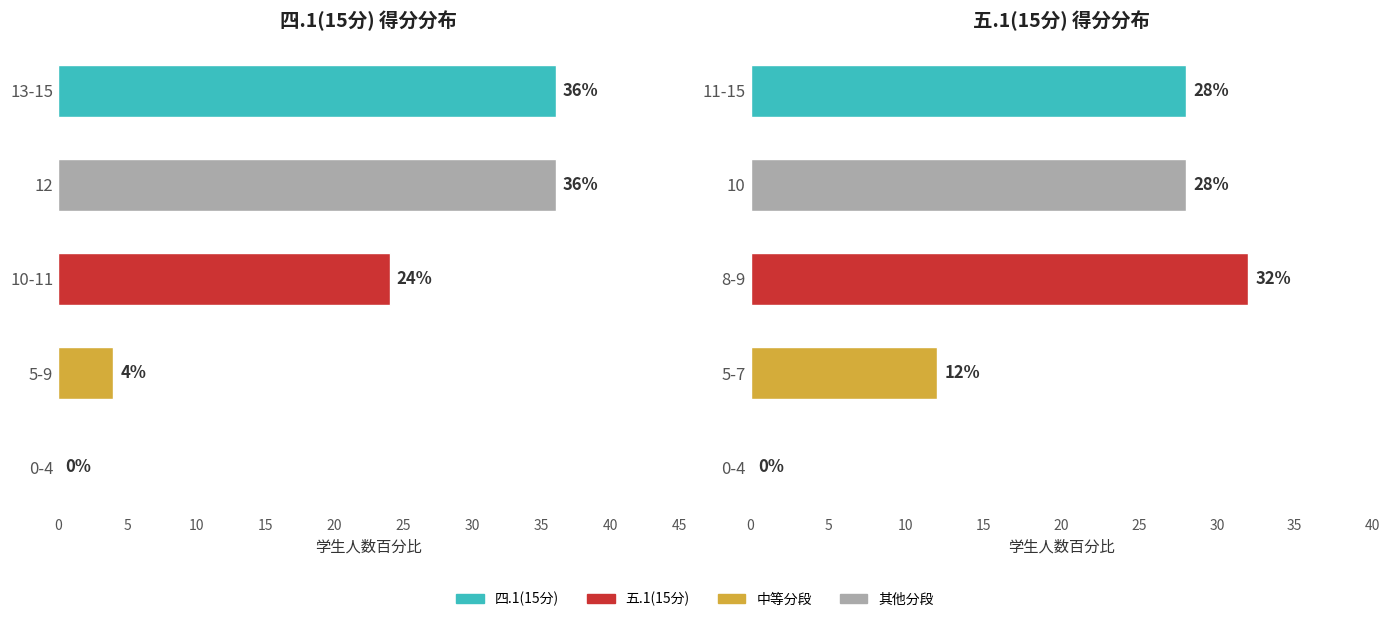

Reading right to left, extract all data points from this chart.

四.1(15分): 36.0	36.0	24.0	4.0	0.0
五.1(15分): 28.0	28.0	32.0	12.0	0.0